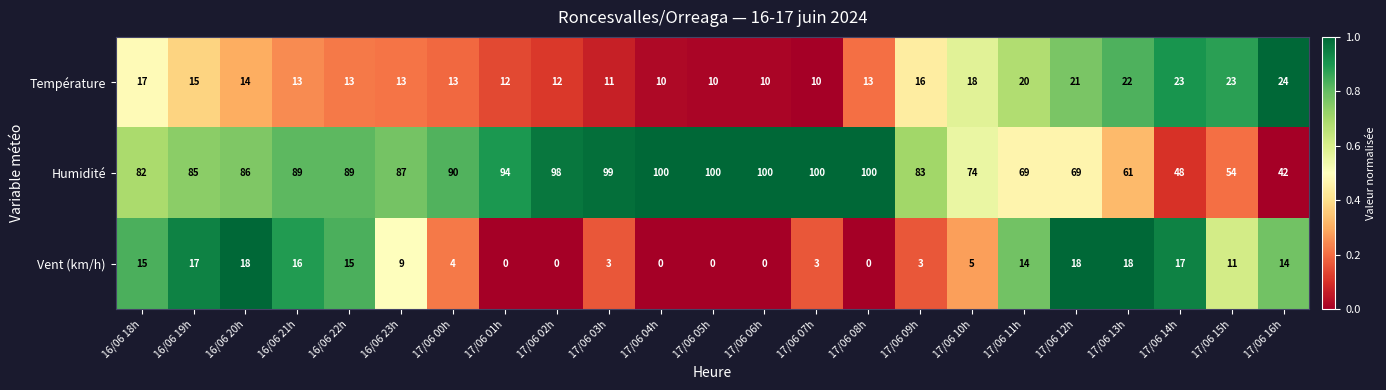

The value of Humidité at 17/06 15h is 19. True or false?

False